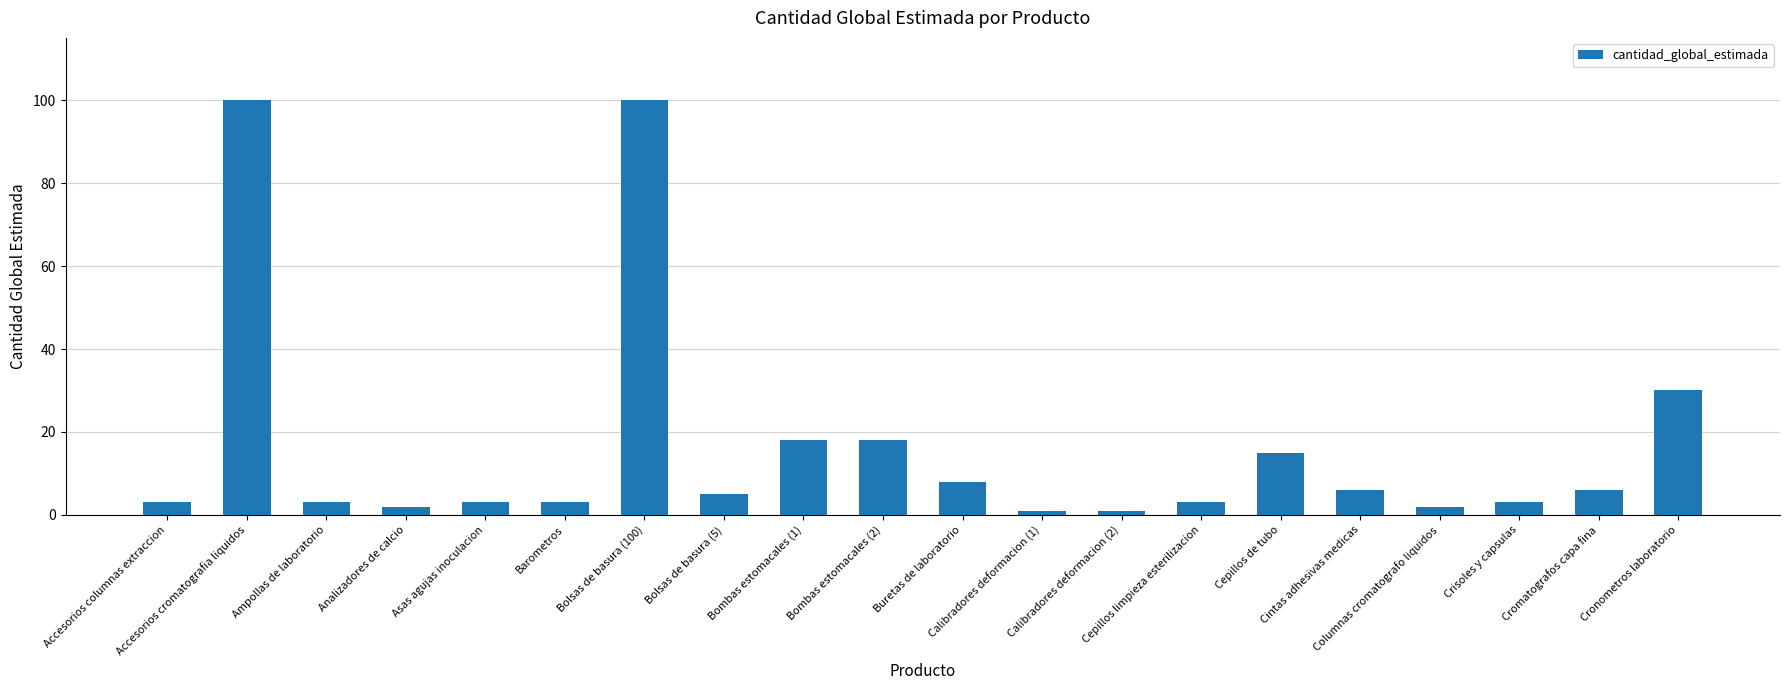

Is it true that the value at Cepillos de tubo is 20?

False